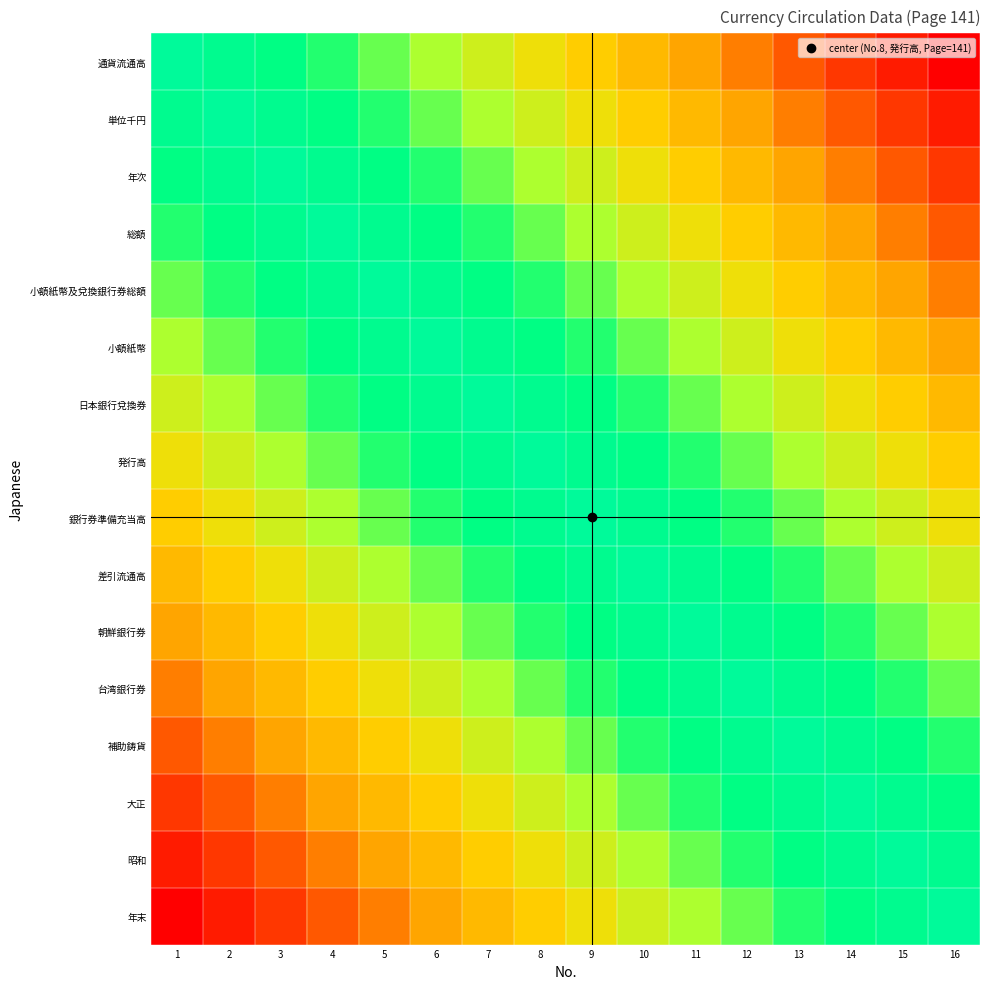

How many distinct data groups are displayed?

16